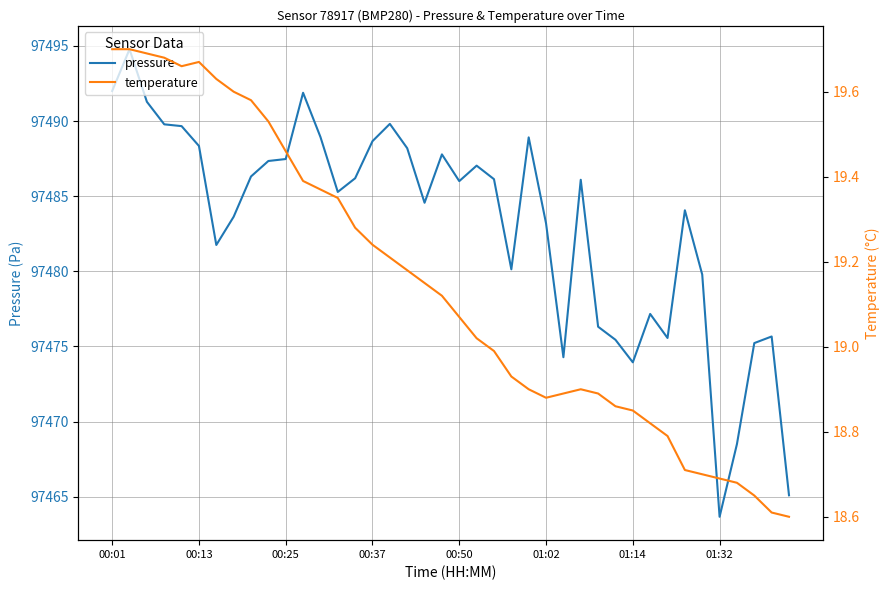

What is the highest value of the pressure series?

97494.8